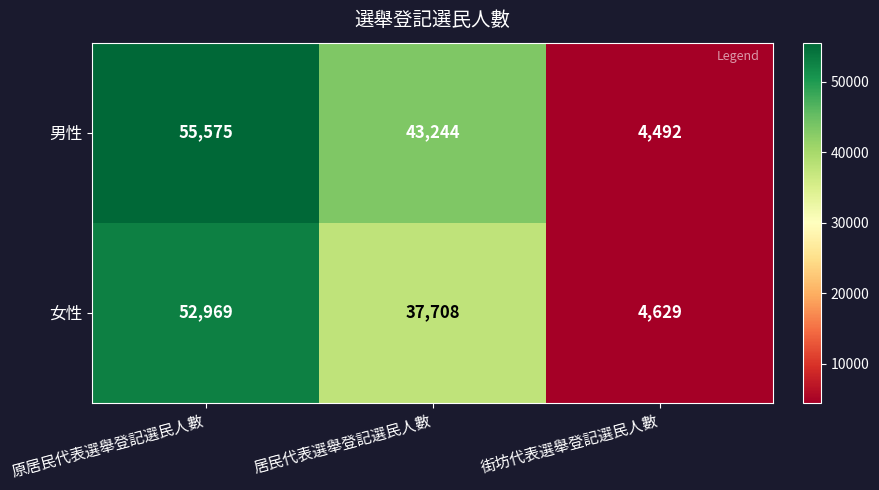

Count the 女性 values in the range 4629 to 52969.

3